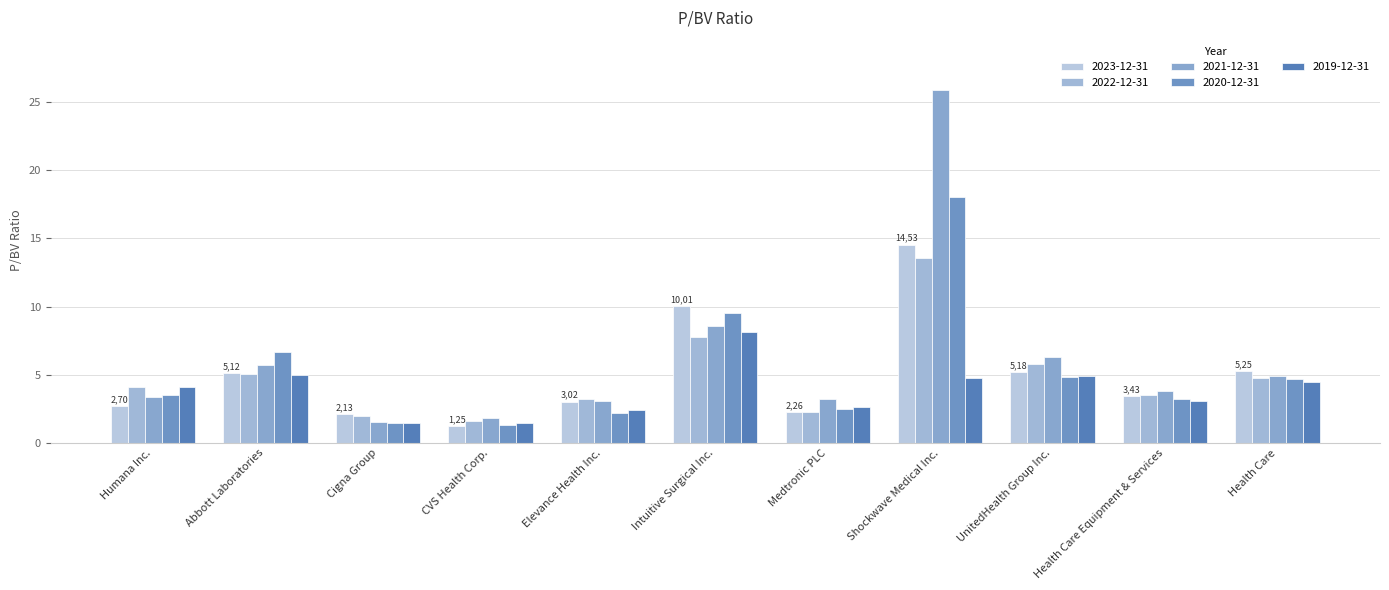

Reading right to left, extract all data points from this chart.

2023-12-31: Health Care=5.2	Health Care Equipment & Services=3.4	UnitedHealth Group Inc.=5.2	Shockwave Medical Inc.=14.5	Medtronic PLC=2.3	Intuitive Surgical Inc.=10.0	Elevance Health Inc.=3.0	CVS Health Corp.=1.2	Cigna Group=2.1	Abbott Laboratories=5.1	Humana Inc.=2.7
2022-12-31: Health Care=4.8	Health Care Equipment & Services=3.5	UnitedHealth Group Inc.=5.8	Shockwave Medical Inc.=13.5	Medtronic PLC=2.2	Intuitive Surgical Inc.=7.8	Elevance Health Inc.=3.2	CVS Health Corp.=1.6	Cigna Group=1.9	Abbott Laboratories=5.1	Humana Inc.=4.1
2021-12-31: Health Care=4.9	Health Care Equipment & Services=3.8	UnitedHealth Group Inc.=6.3	Shockwave Medical Inc.=25.9	Medtronic PLC=3.3	Intuitive Surgical Inc.=8.6	Elevance Health Inc.=3.1	CVS Health Corp.=1.8	Cigna Group=1.5	Abbott Laboratories=5.8	Humana Inc.=3.3
2020-12-31: Health Care=4.7	Health Care Equipment & Services=3.2	UnitedHealth Group Inc.=4.8	Shockwave Medical Inc.=18.0	Medtronic PLC=2.5	Intuitive Surgical Inc.=9.5	Elevance Health Inc.=2.2	CVS Health Corp.=1.3	Cigna Group=1.5	Abbott Laboratories=6.7	Humana Inc.=3.5
2019-12-31: Health Care=4.5	Health Care Equipment & Services=3.1	UnitedHealth Group Inc.=4.9	Shockwave Medical Inc.=4.8	Medtronic PLC=2.7	Intuitive Surgical Inc.=8.1	Elevance Health Inc.=2.4	CVS Health Corp.=1.5	Cigna Group=1.5	Abbott Laboratories=5.0	Humana Inc.=4.1